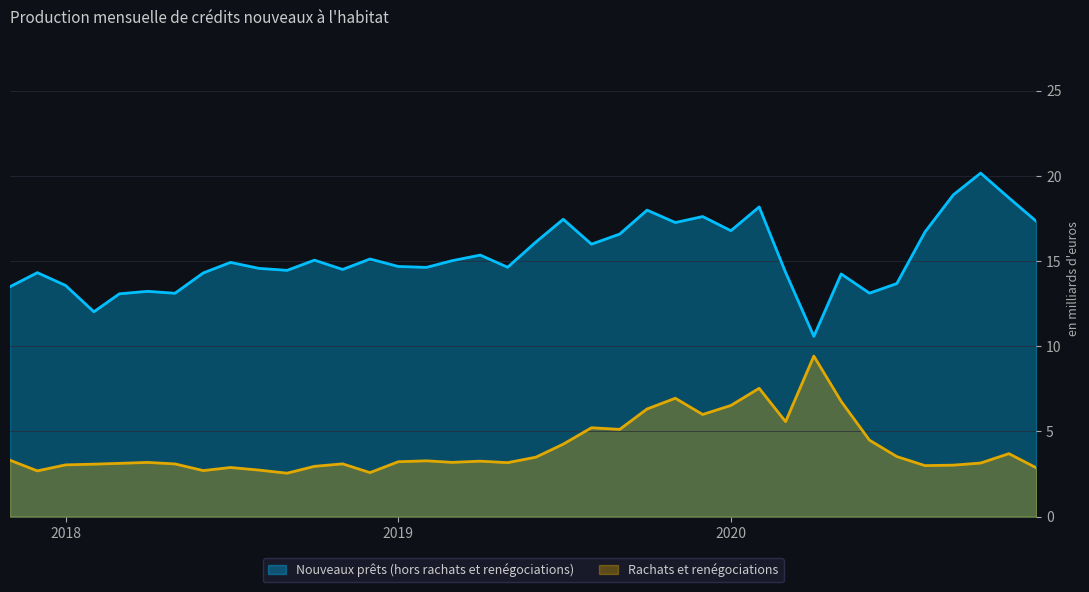

The value of Rachats et renégociations at 2020-05 is 6.8. True or false?

True